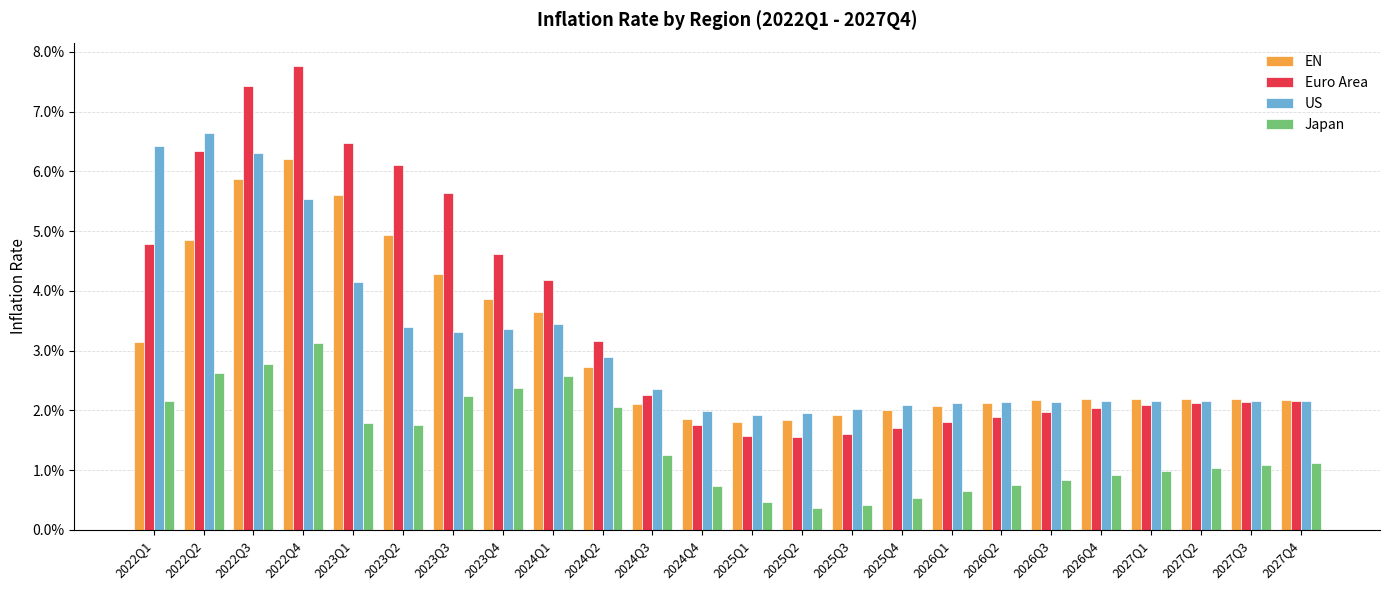

What is the lowest value of the US series?

1.9